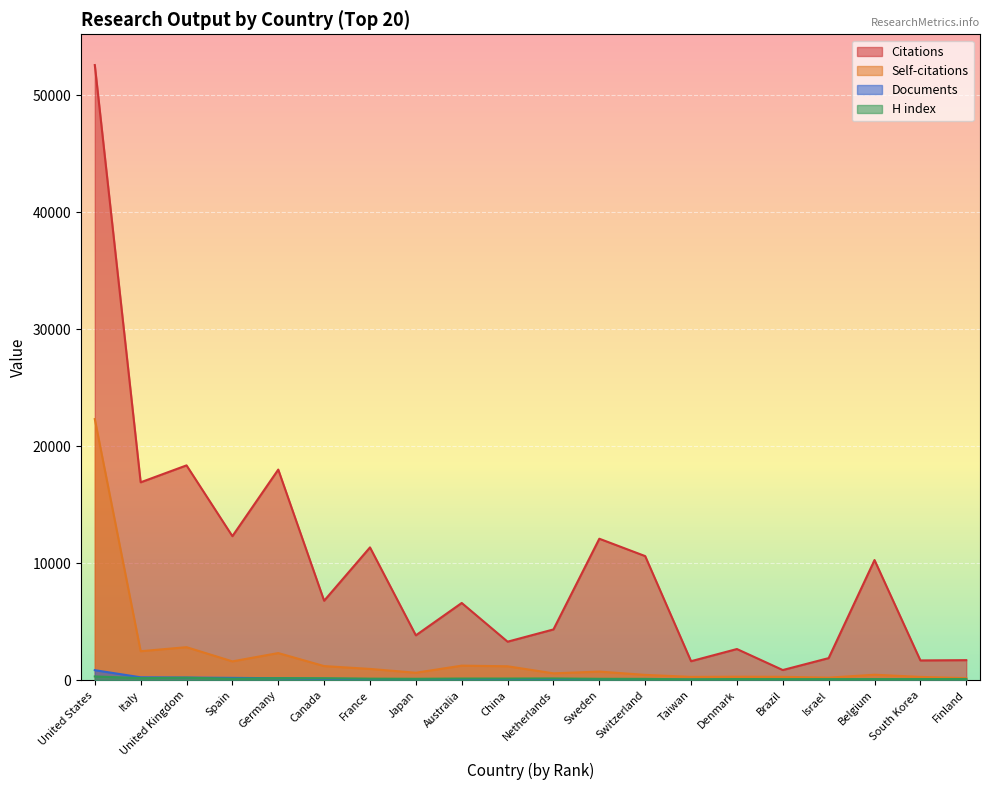

What is the minimum value for Self-citations?

176